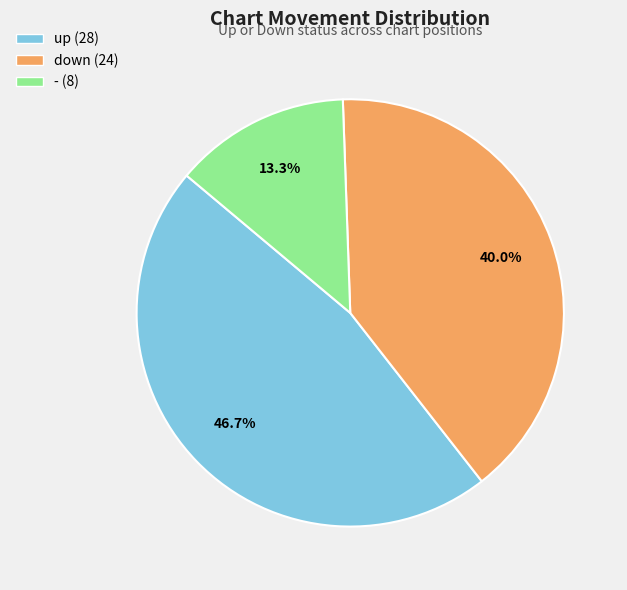

What portion of the pie excludes -?

86.7%